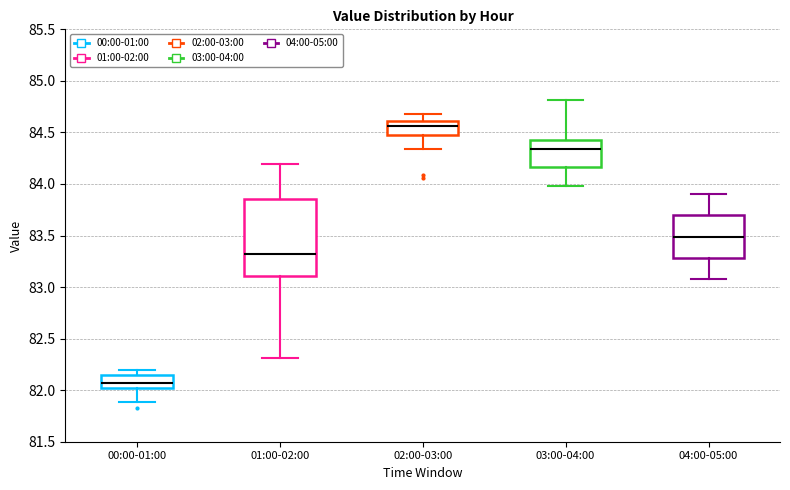

Which box has the highest median line?

02:00-03:00